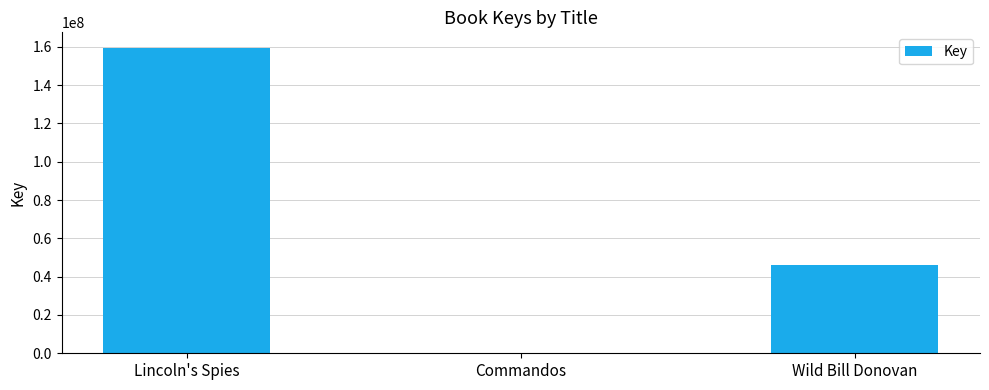

Reading right to left, transcribe all the data shown in this chart.

Wild Bill Donovan=46046078	Commandos=3705	Lincoln's Spies=159552672